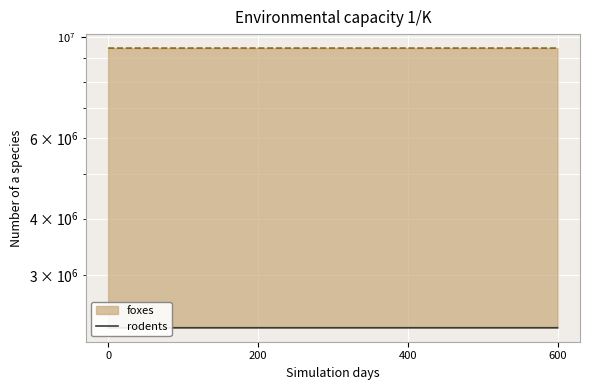

What is the sum of all values?

9206218.2